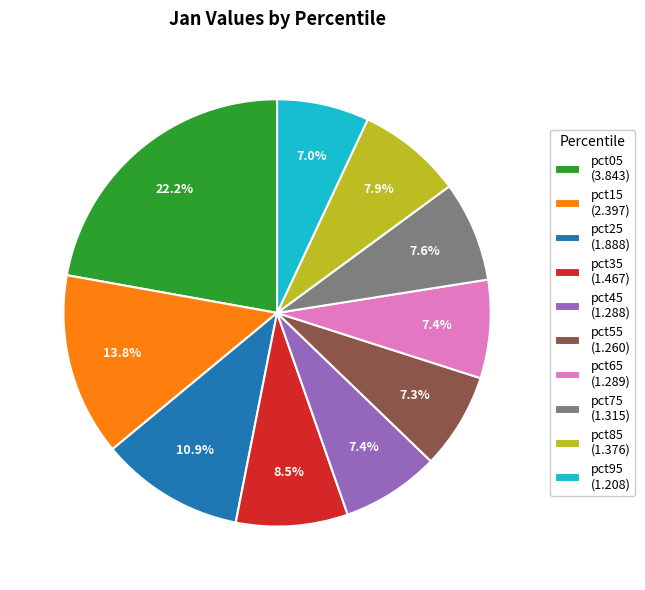

What is the ratio of the value at pct95 (1.208) to the value at pct75 (1.315)?

0.9